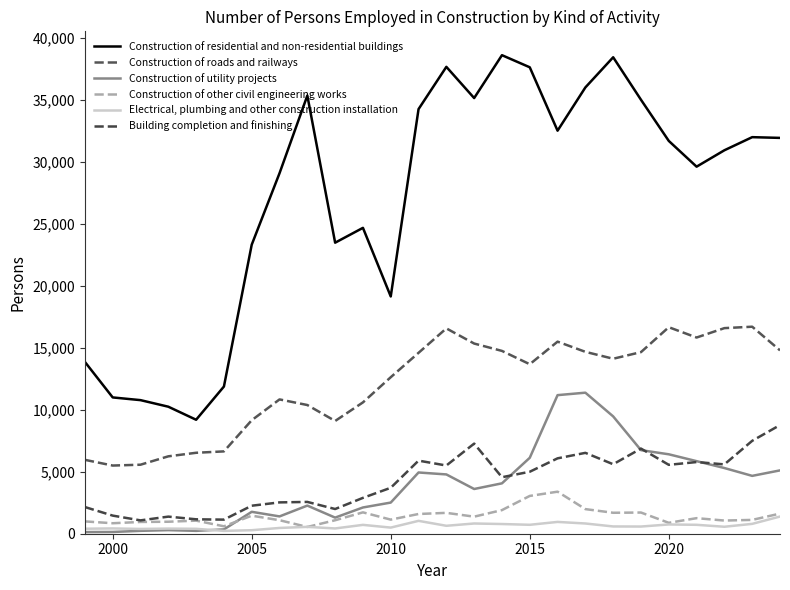

At how many categories does at least one series exceed 25611?

16